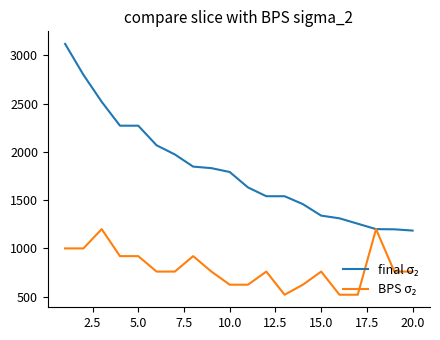

What is the minimum value shown in the chart?

520